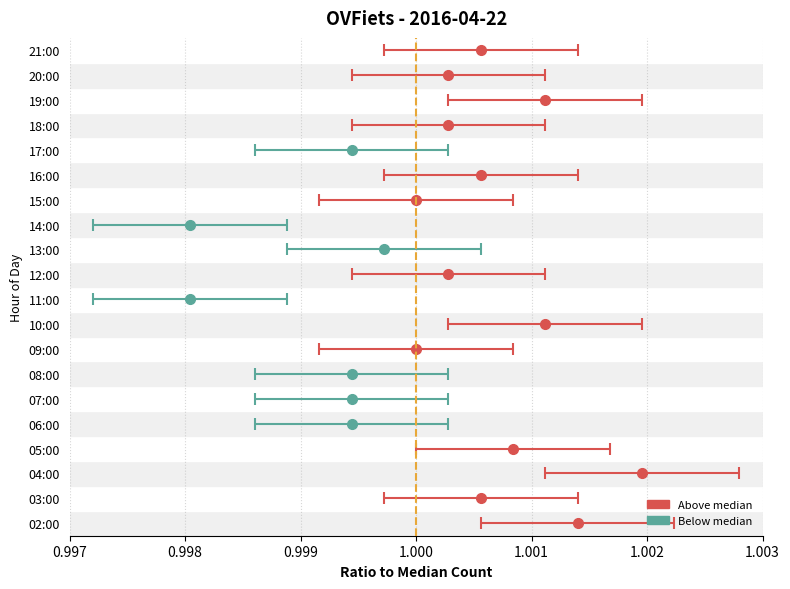

What is the label of the 11th bar from the left?

12:00